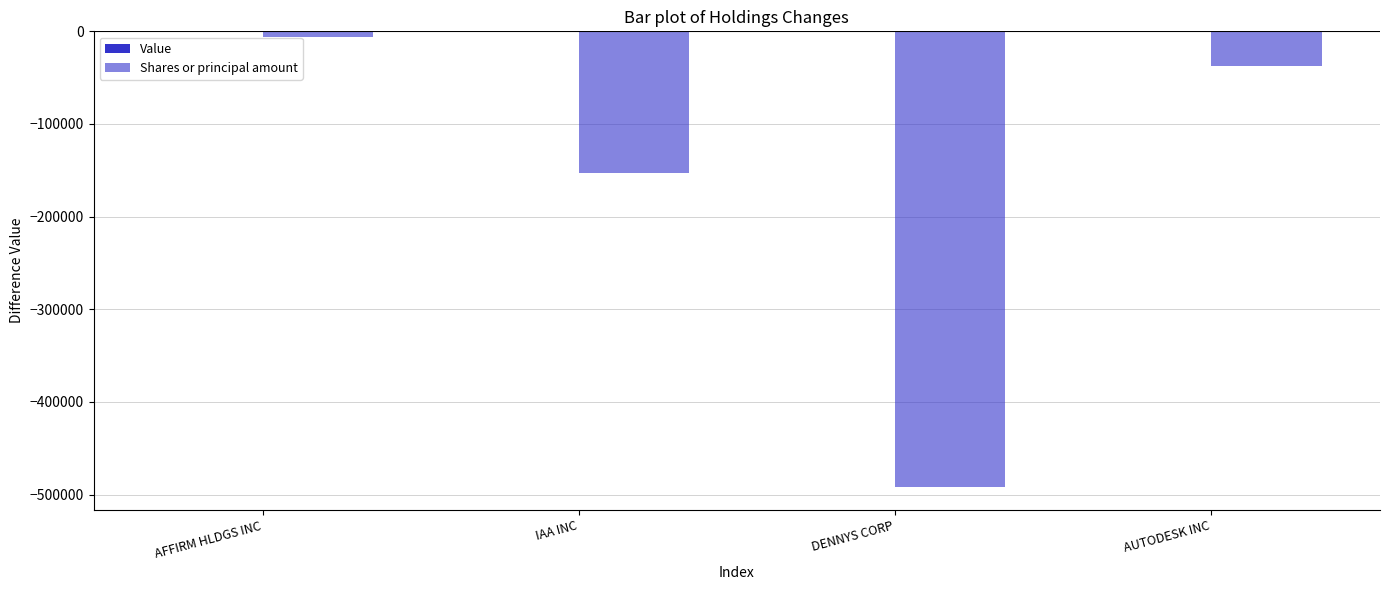

Count the number of values greater than -37778.

1